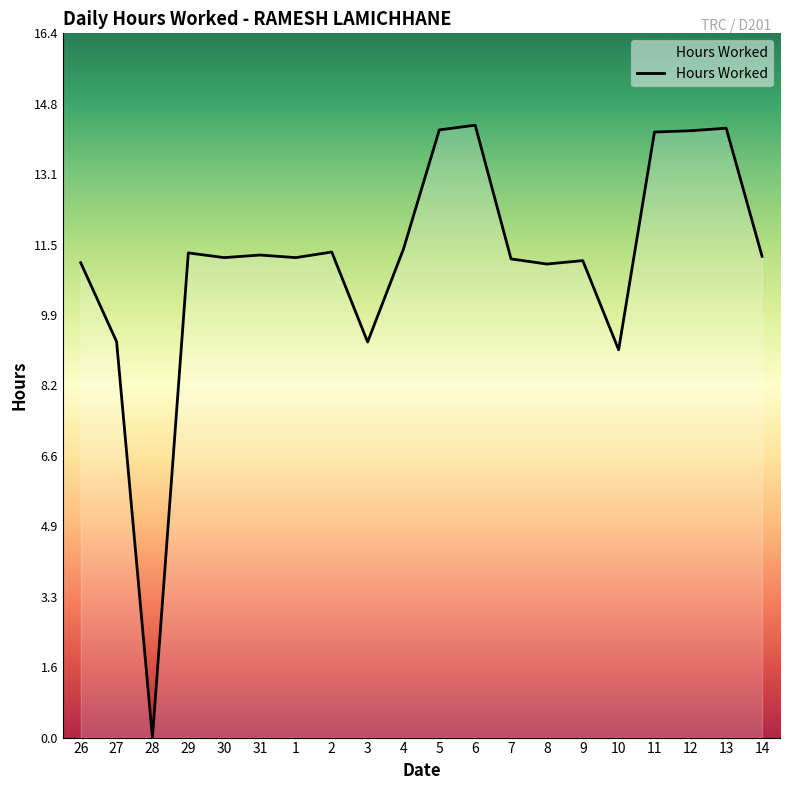

What is the average value?

11.1